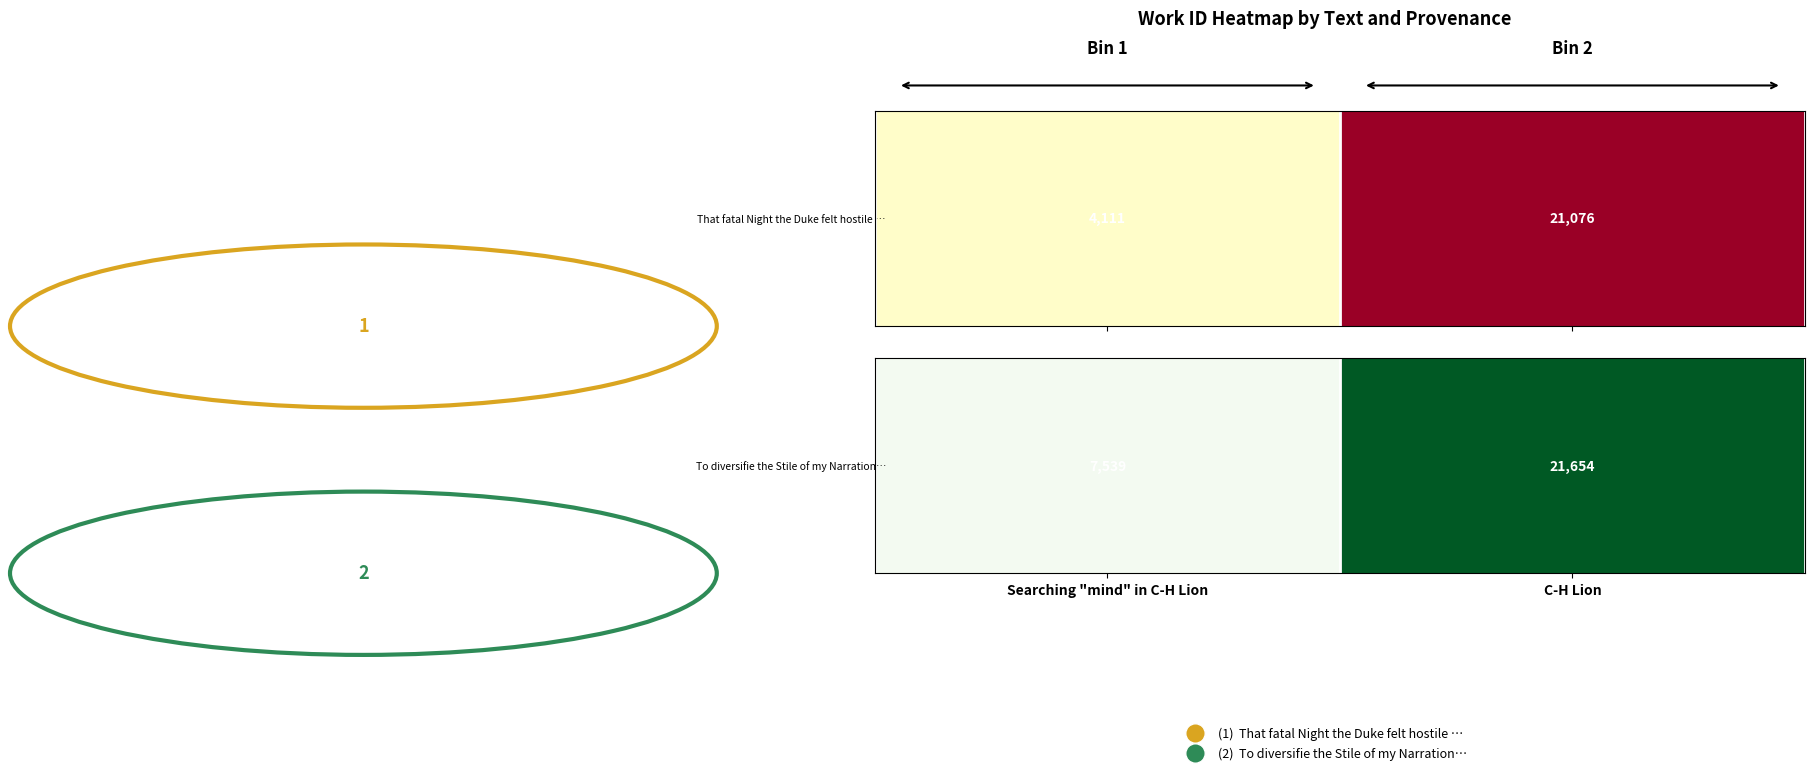

The value at C-H Lion is 21654. True or false?

True